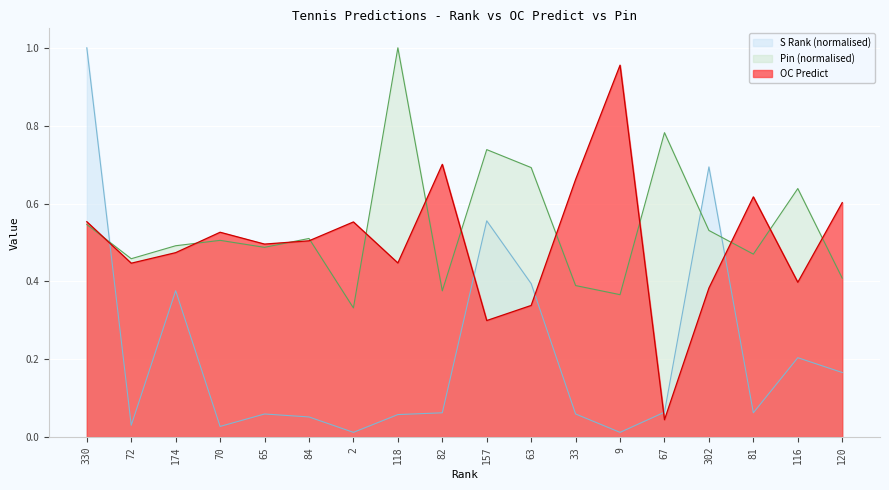

What are all the series names shown in the legend?

S Rank (normalised), Pin (normalised), OC Predict